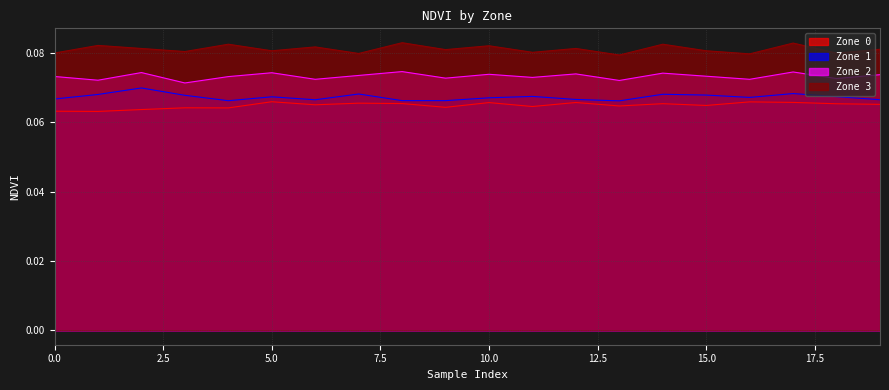

What is the value of the Zone 3 point at the 1st from the left?

0.1